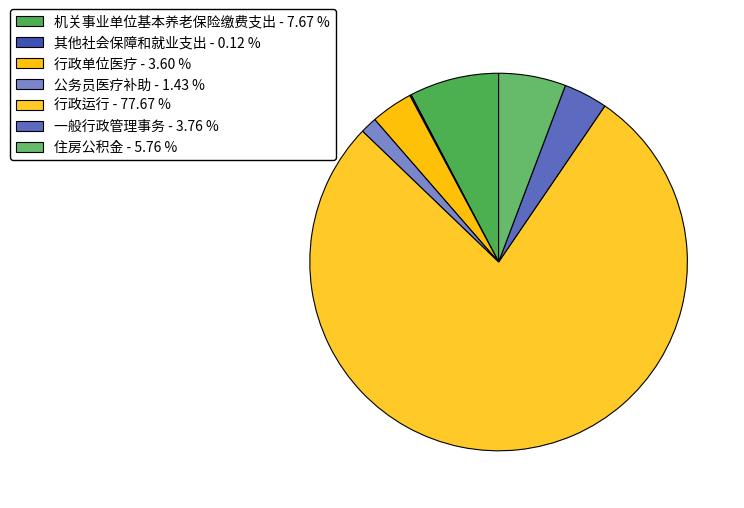

Between 公务员医疗补助 and 行政运行, which is larger?

行政运行